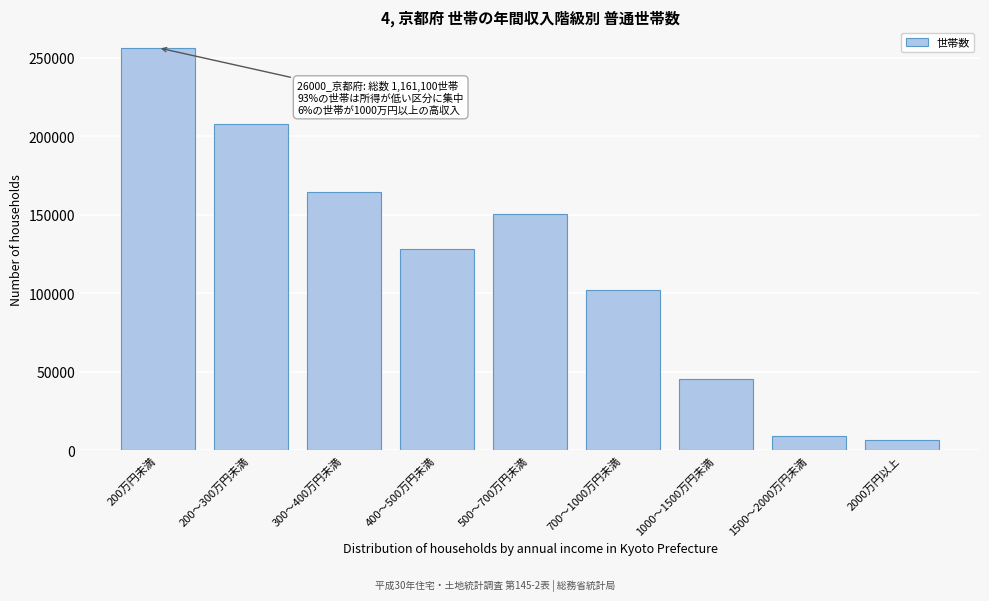

Reading left to right, list all the values displayed in this chart.

256400	207800	164600	128500	150600	102100	45400	9300	6500